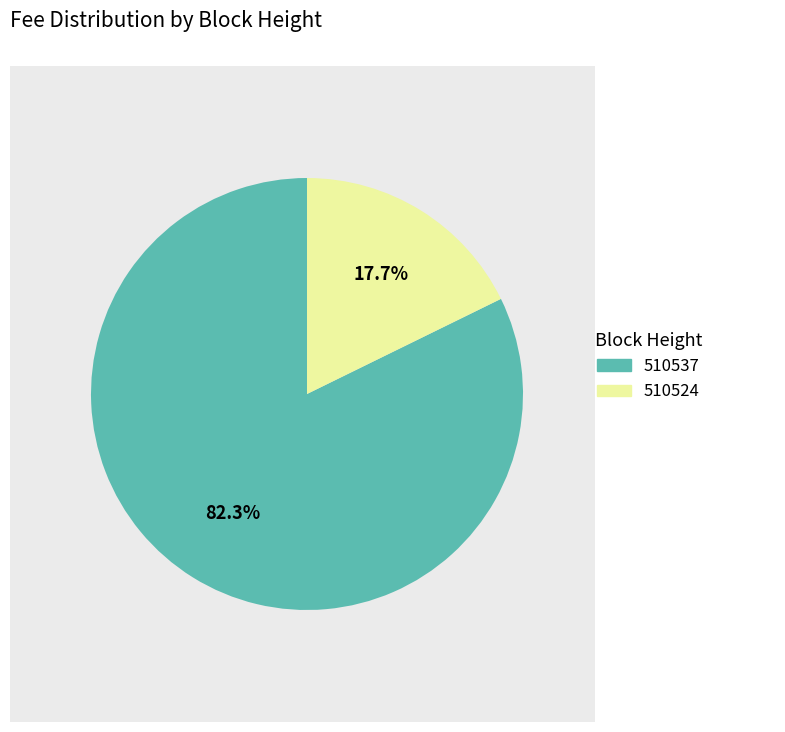

Count the number of slices in the pie.

2